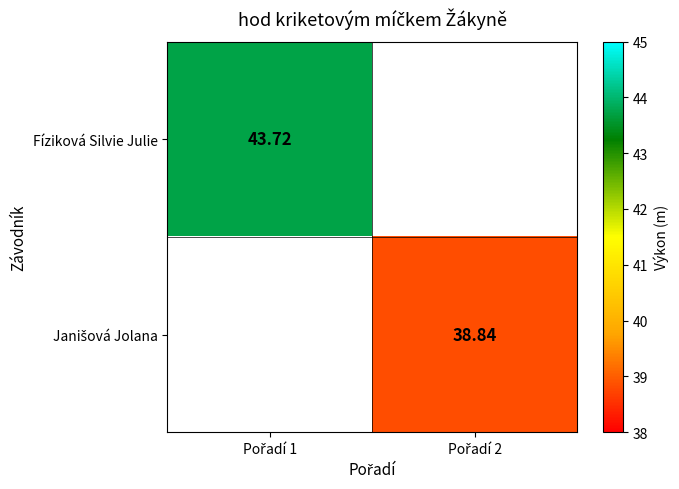

At which label is Fíziková Silvie Julie closest to 43?

Pořadí 1